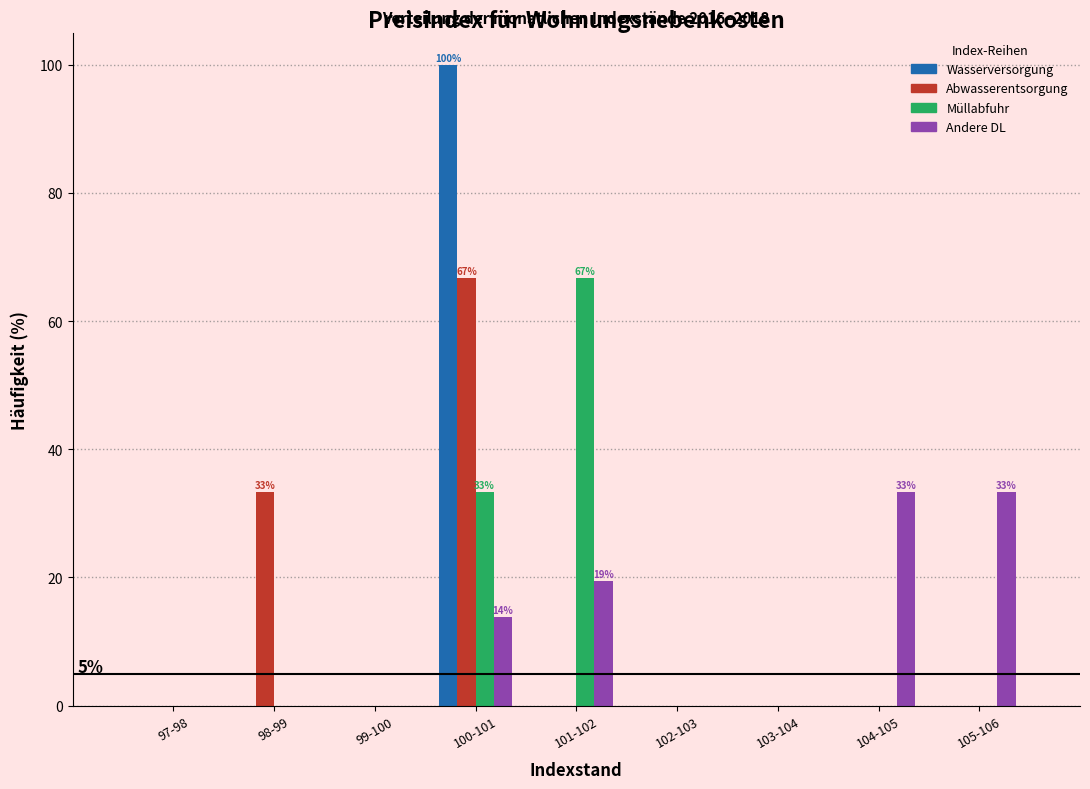

The Abwasserentsorgung series shows -25.1 at 103-104. True or false?

False